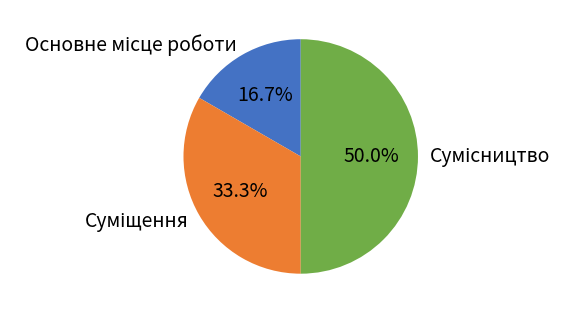

How many segments does this pie chart have?

3